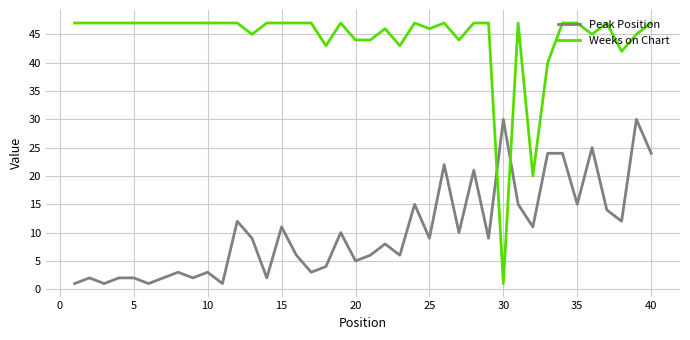

What is the average value of the Weeks on Chart series?

44